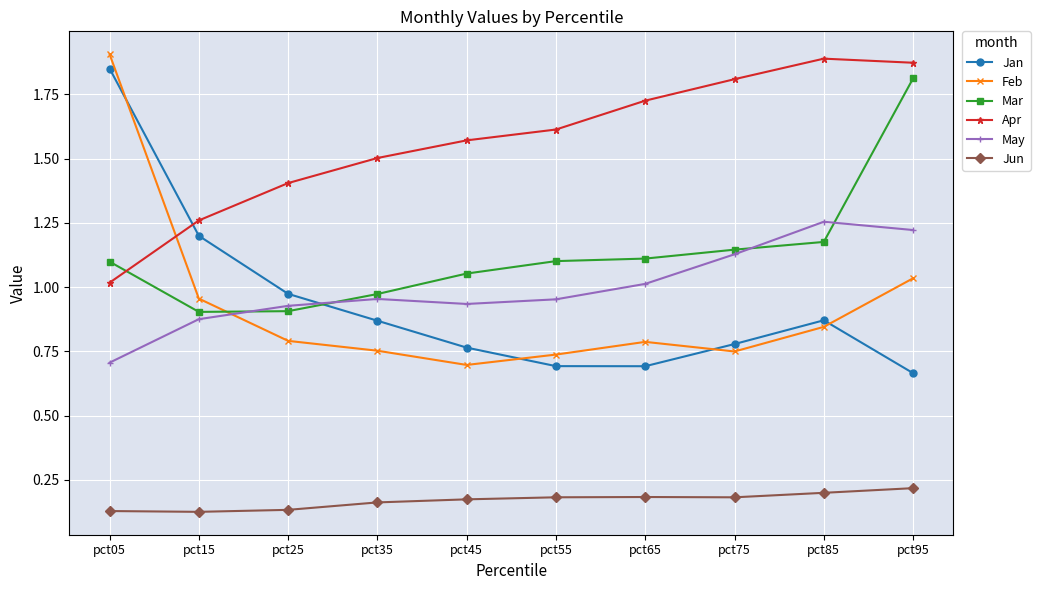

The Mar series shows 1.2 at pct85. True or false?

True